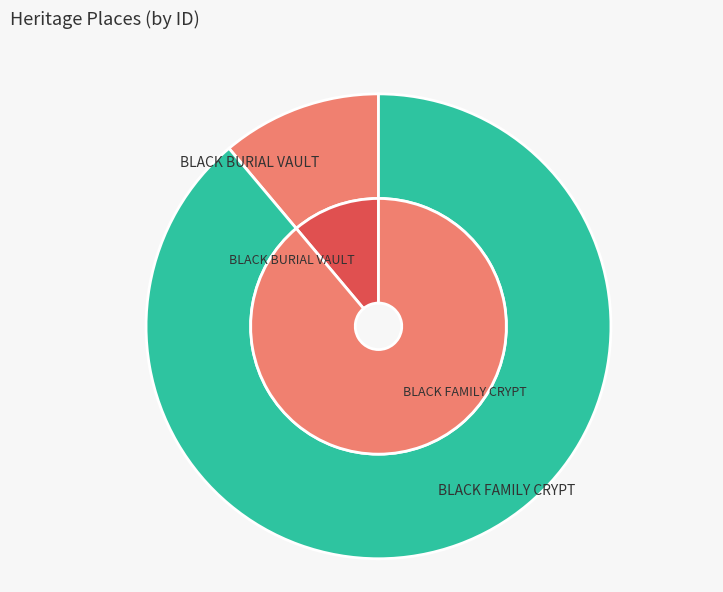

Is the sum of BLACK FAMILY CRYPT and BLACK BURIAL VAULT greater than half?

Yes